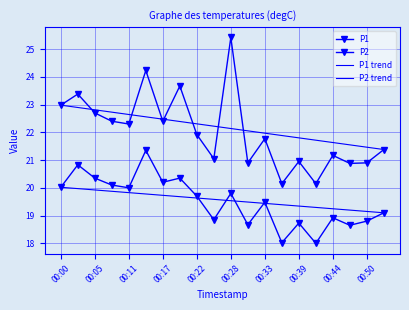

Reading left to right, transcribe all the data shown in this chart.

P1: 00:00=23.0	00:03=23.4	00:05=22.7	00:08=22.4	00:11=22.3	00:14=24.2	00:17=22.4	00:19=23.7	00:22=21.9	00:25=21.1	00:28=25.4	00:30=20.9	00:33=21.8	00:36=20.1	00:39=20.9	00:41=20.1	00:44=21.2	00:47=20.9	00:50=20.9	00:53=21.4
P2: 00:00=20.0	00:03=20.8	00:05=20.4	00:08=20.1	00:11=20.0	00:14=21.4	00:17=20.2	00:19=20.4	00:22=19.7	00:25=18.9	00:28=19.8	00:30=18.7	00:33=19.5	00:36=18.0	00:39=18.7	00:41=18.0	00:44=18.9	00:47=18.6	00:50=18.8	00:53=19.1